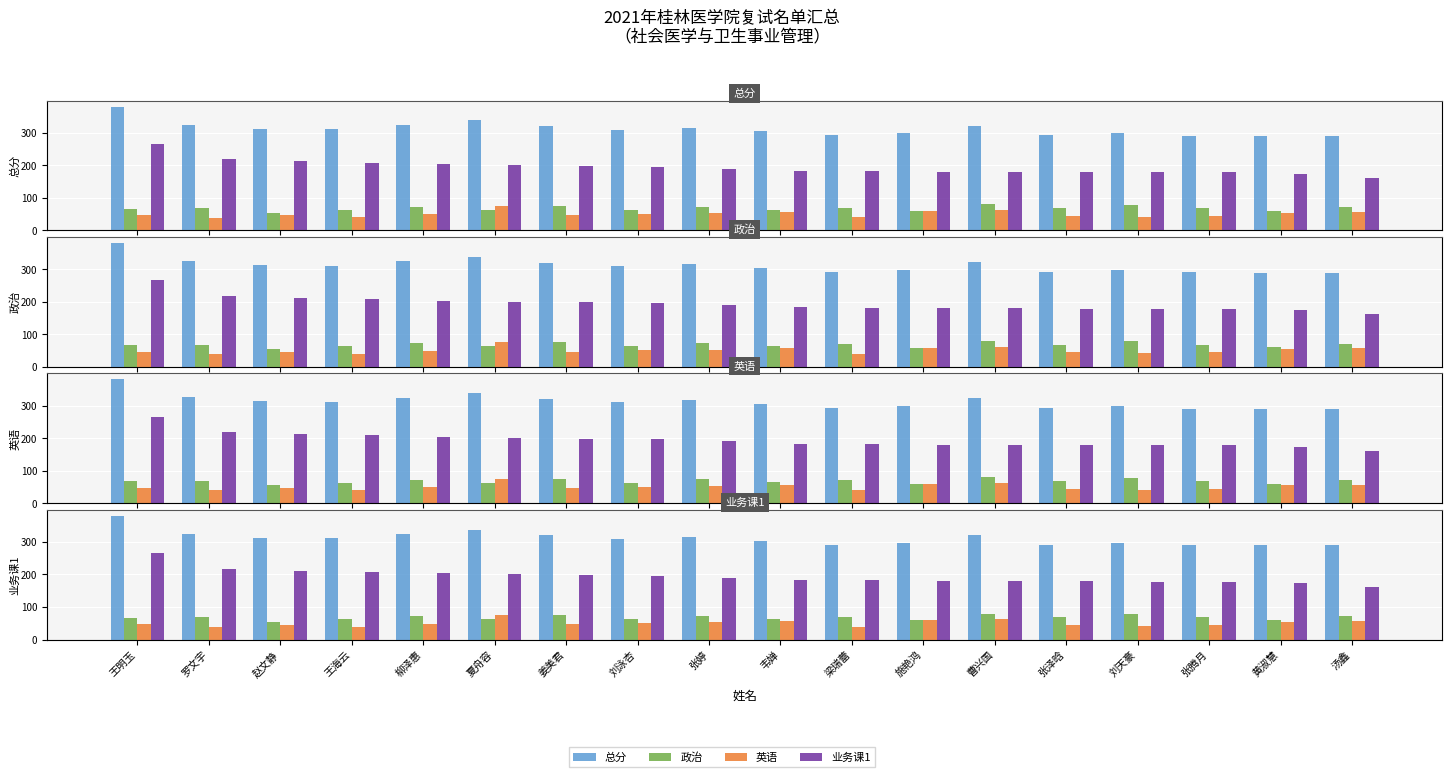

Is the value of 业务课1 at 曹兴国 greater than the value of 总分 at 王明玉?

No